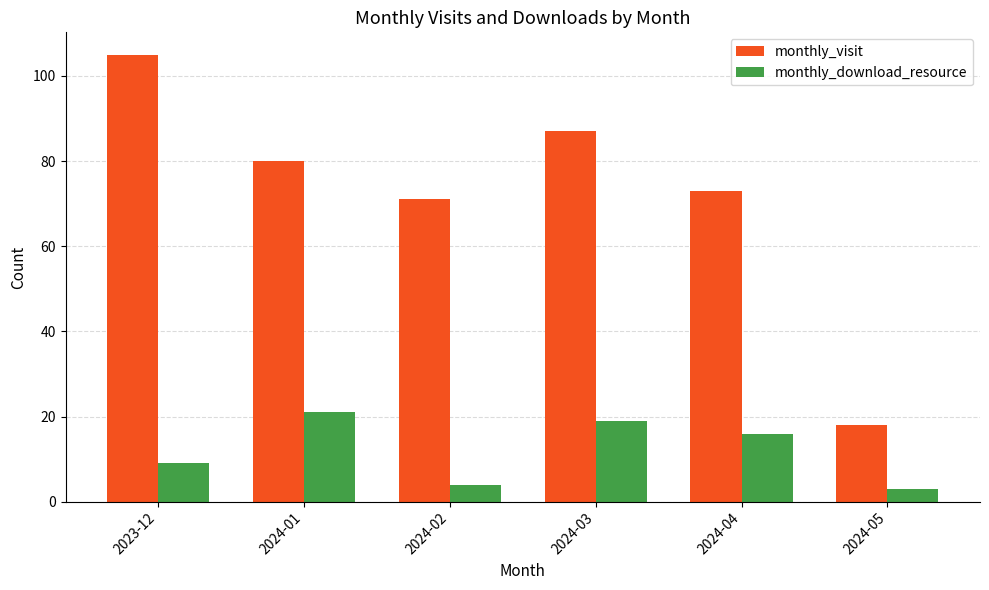

What position from the left is 2024-02?

3